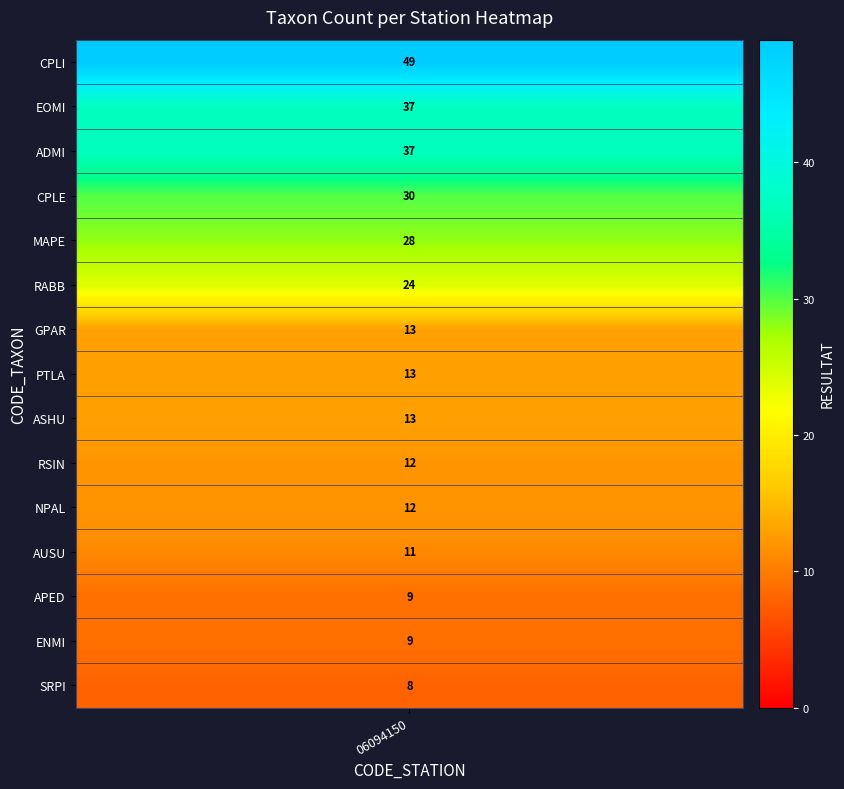

True or false: SHAN has a value of 67 at STMI.

False